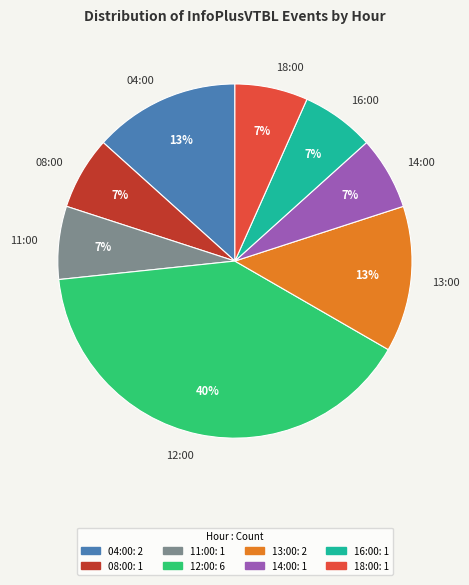

Is there any slice that represents more than half of the pie?

No